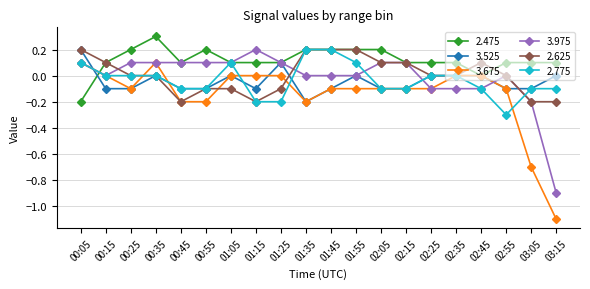

Which series has the largest total across all categories?

2.475